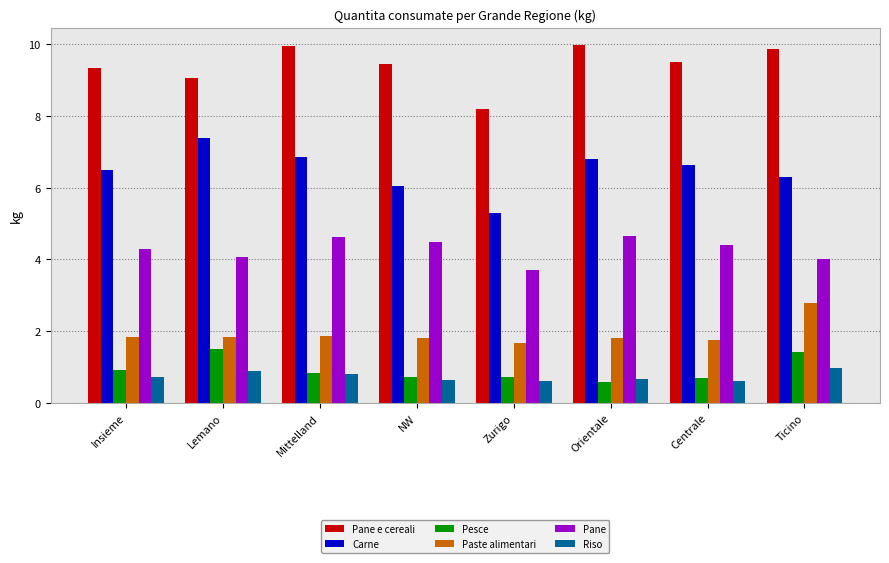

Between Insieme and Zurigo, which series saw the biggest shift?

Carne